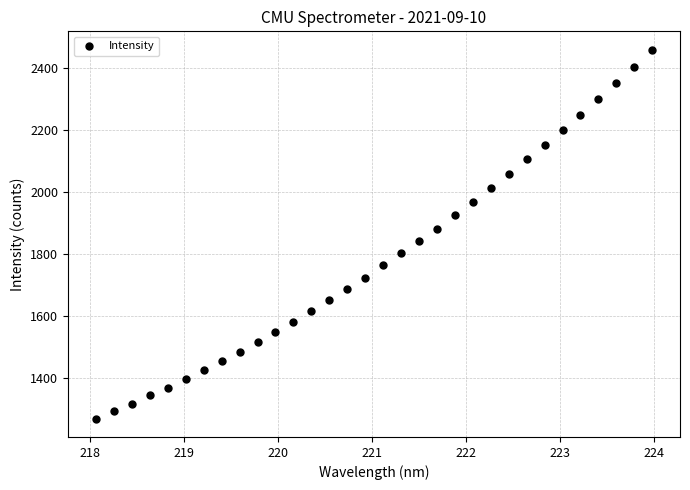

What is the range of X values (max minus min)?

5.9